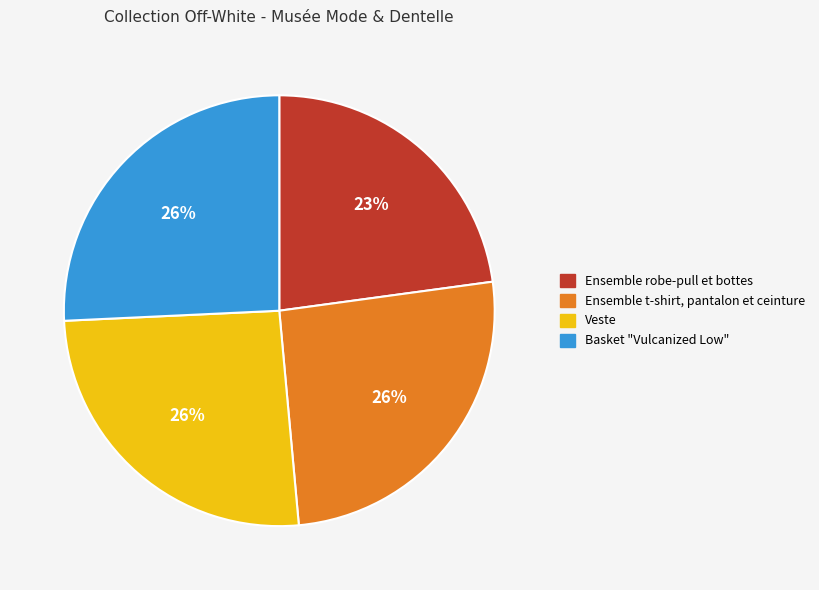

Which slice is the smallest?

Ensemble robe-pull et bottes